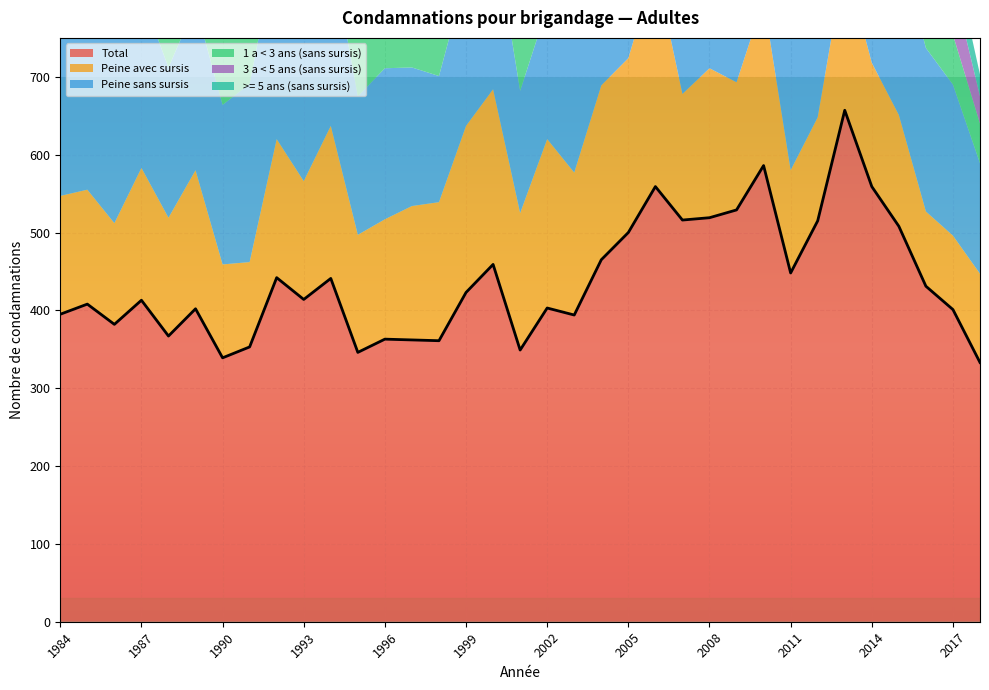

How many lines are shown in the chart?

6